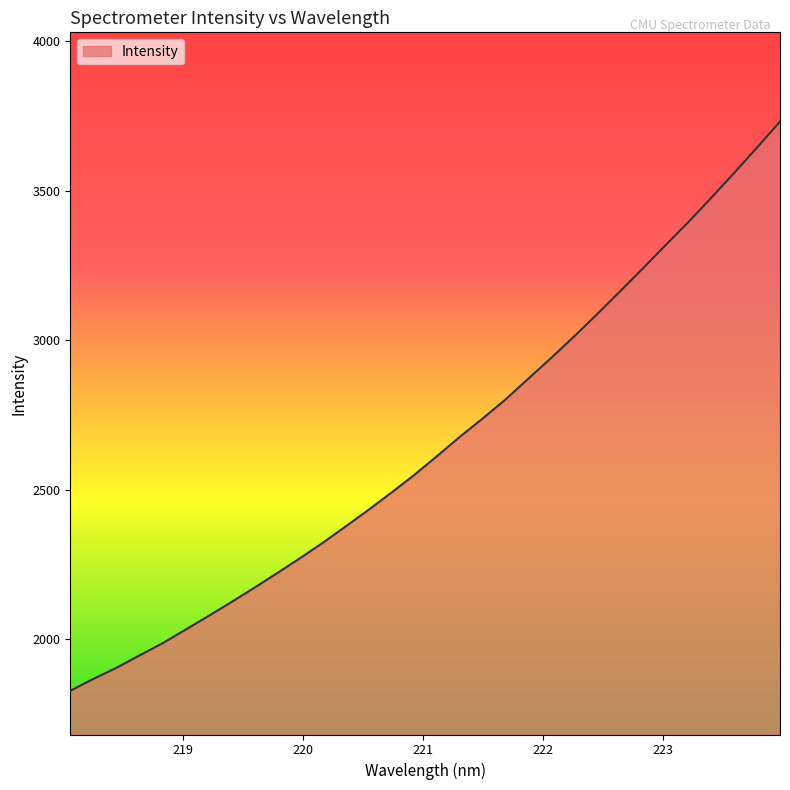

True or false: the data has more than 2 interior local peaks.

False